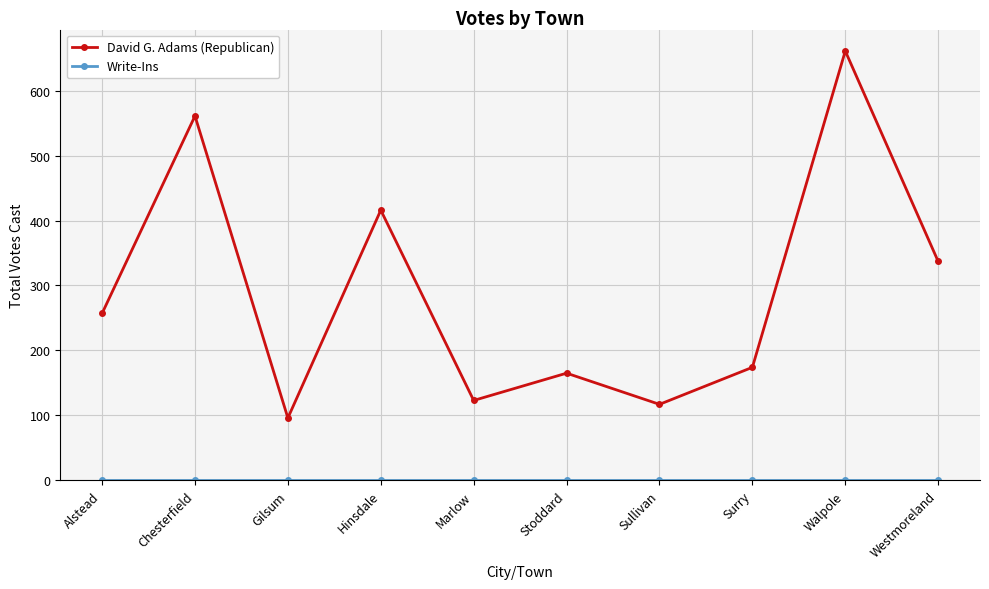

At which category does the chart reach its peak across all series?

Walpole